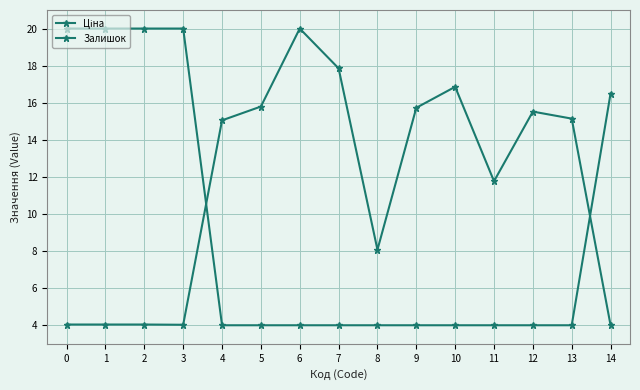

Count the number of categories in the chart.

15